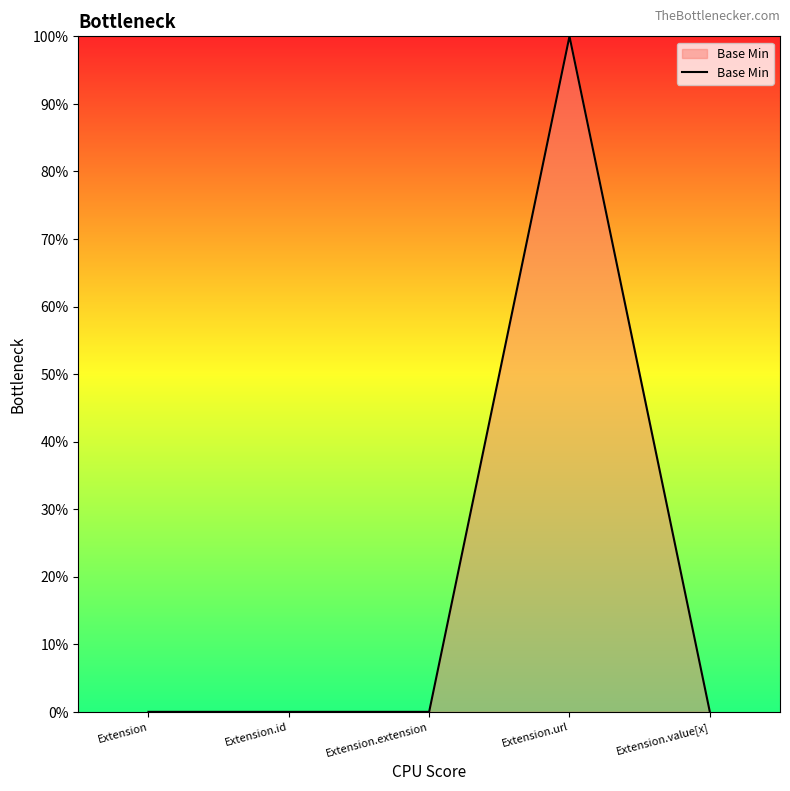

True or false: there are more than 0 points higher than both neighbors.

True